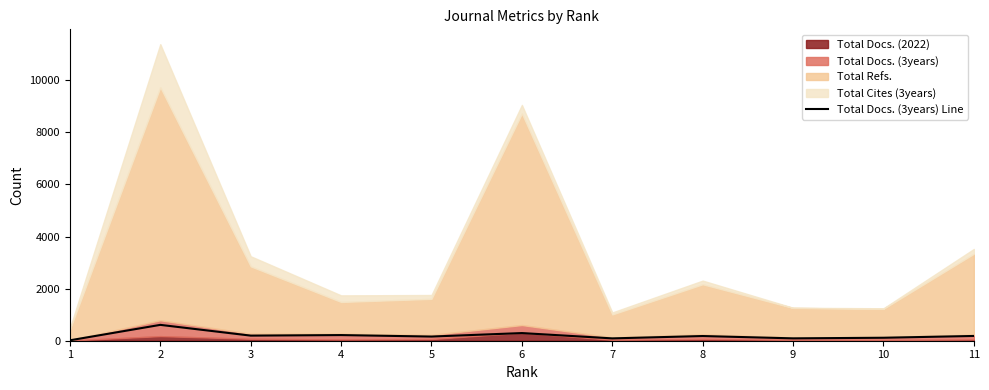

Rank the categories by value from lowest to highest.

1, 7, 9, 10, 5, 8, 11, 3, 4, 6, 2